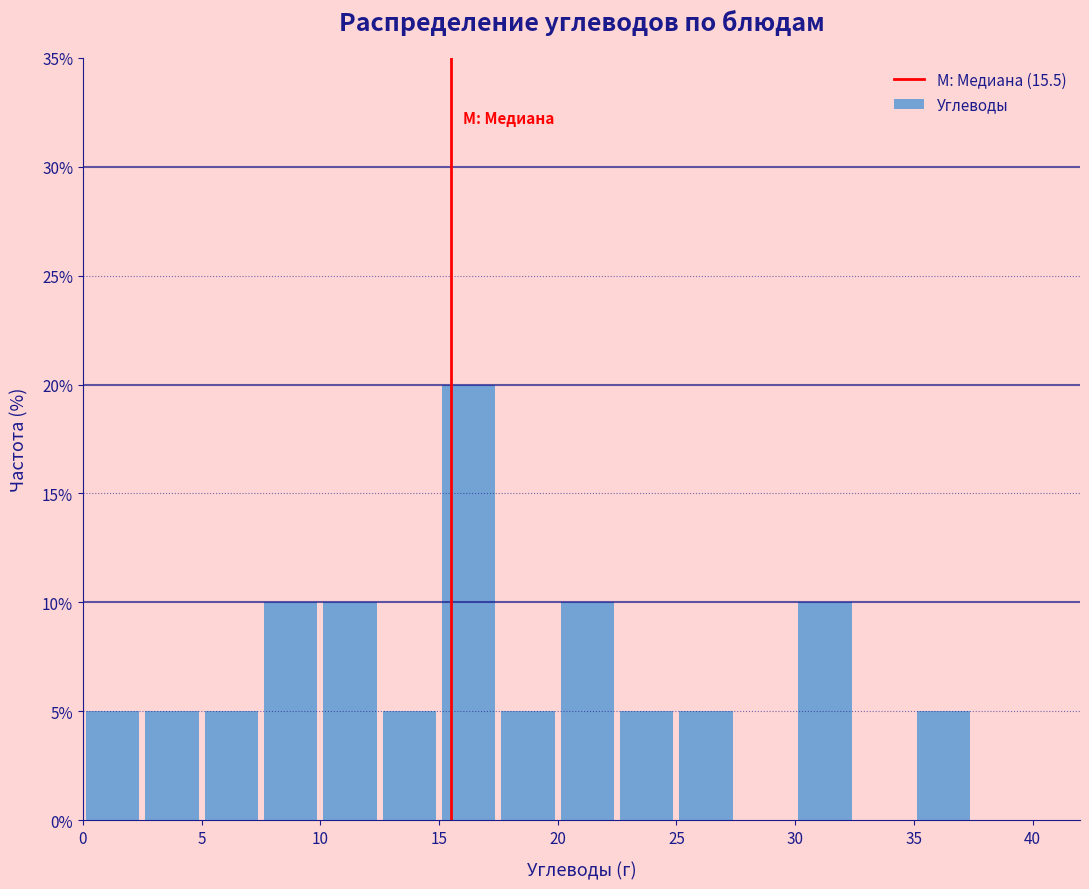

Reading left to right, transcribe this chart: for each bar, give the range it covers on the x-axis and its height. The values are not printed on the chart, so give them approximately, as read against the axis.

0.0 to 2.5: 5
2.5 to 5.0: 5
5.0 to 7.5: 5
7.5 to 10.0: 10
10.0 to 12.5: 10
12.5 to 15.0: 5
15.0 to 17.5: 20
17.5 to 20.0: 5
20.0 to 22.5: 10
22.5 to 25.0: 5
25.0 to 27.5: 5
27.5 to 30.0: 0
30.0 to 32.5: 10
32.5 to 35.0: 0
35.0 to 37.5: 5
37.5 to 40.0: 0